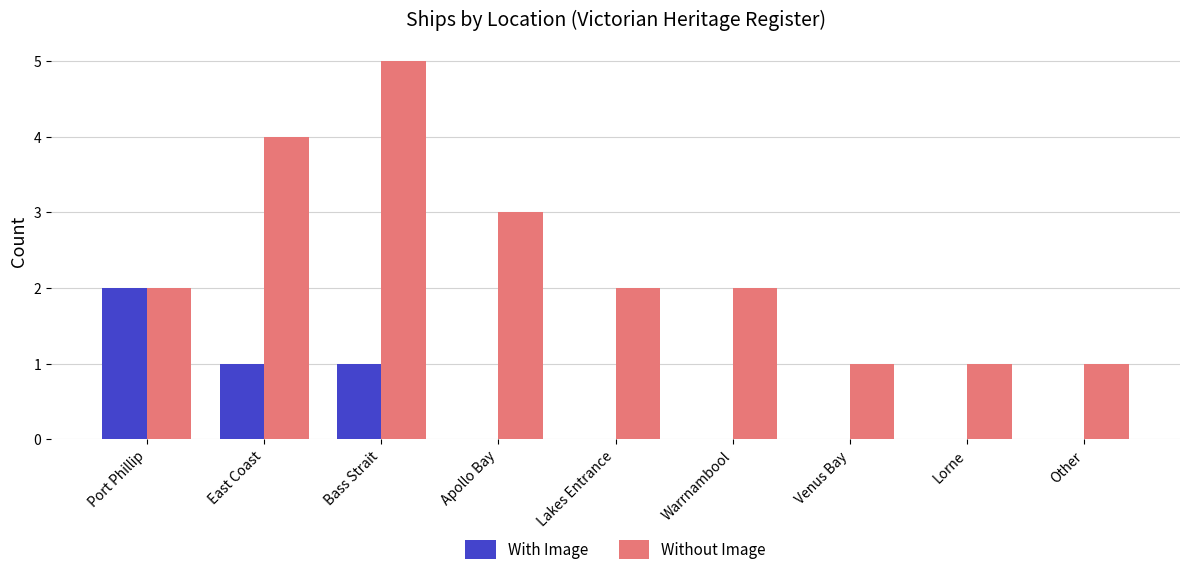

Reading left to right, extract all data points from this chart.

With Image: 2	1	1	0	0	0	0	0	0
Without Image: 2	4	5	3	2	2	1	1	1